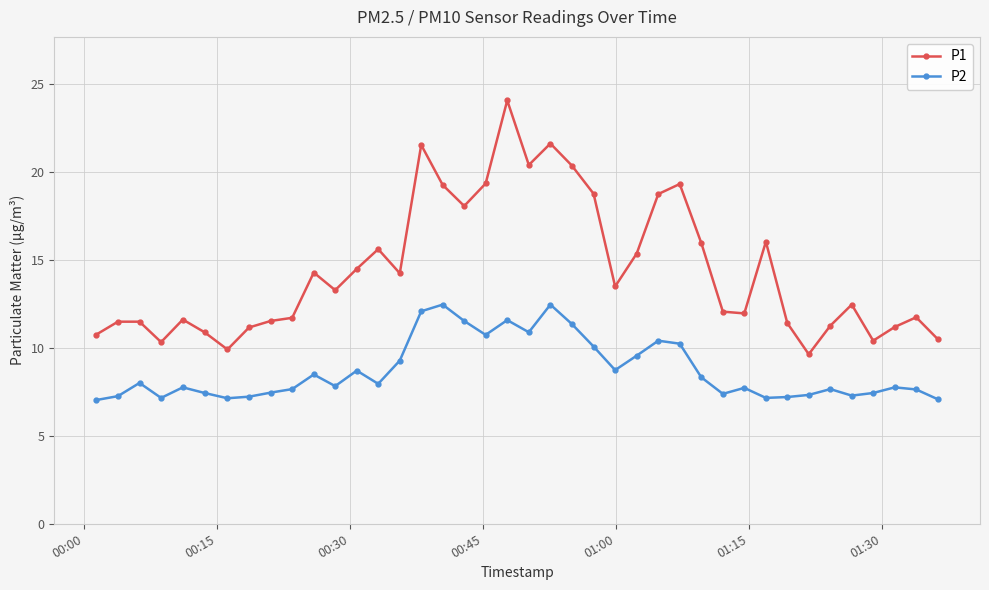

At how many categories does at least one series exceed 15?

15